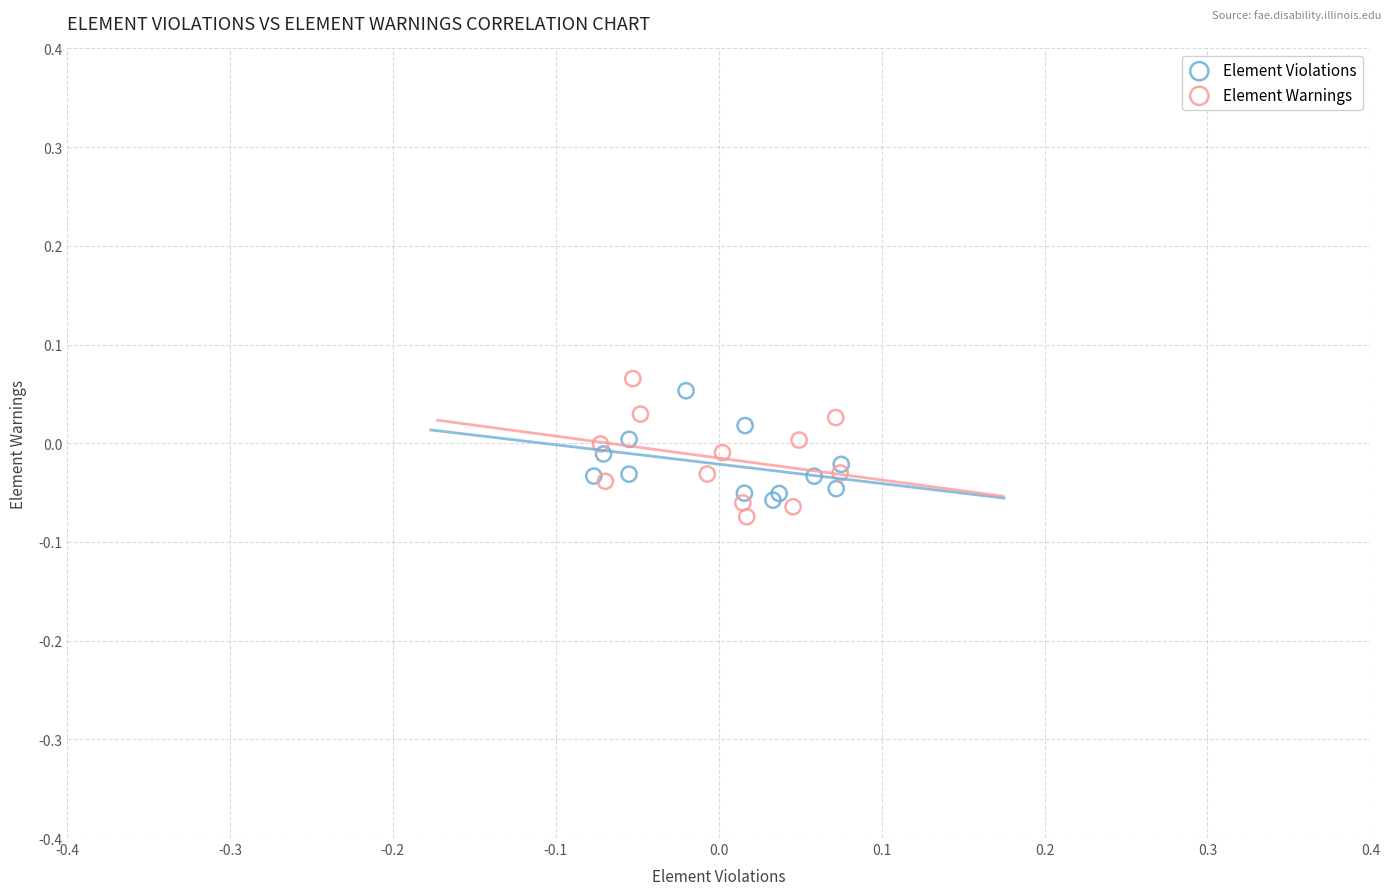

Which series reaches the maximum Y coordinate?

Element Warnings